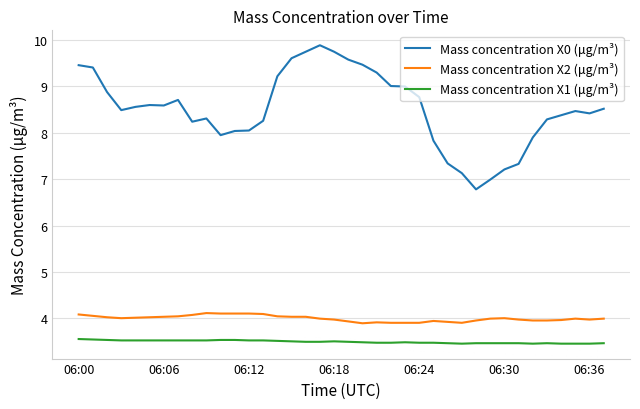

What is the difference between the second highest and minimum values in the Mass concentration X0 (μg/m³) series?

3.0